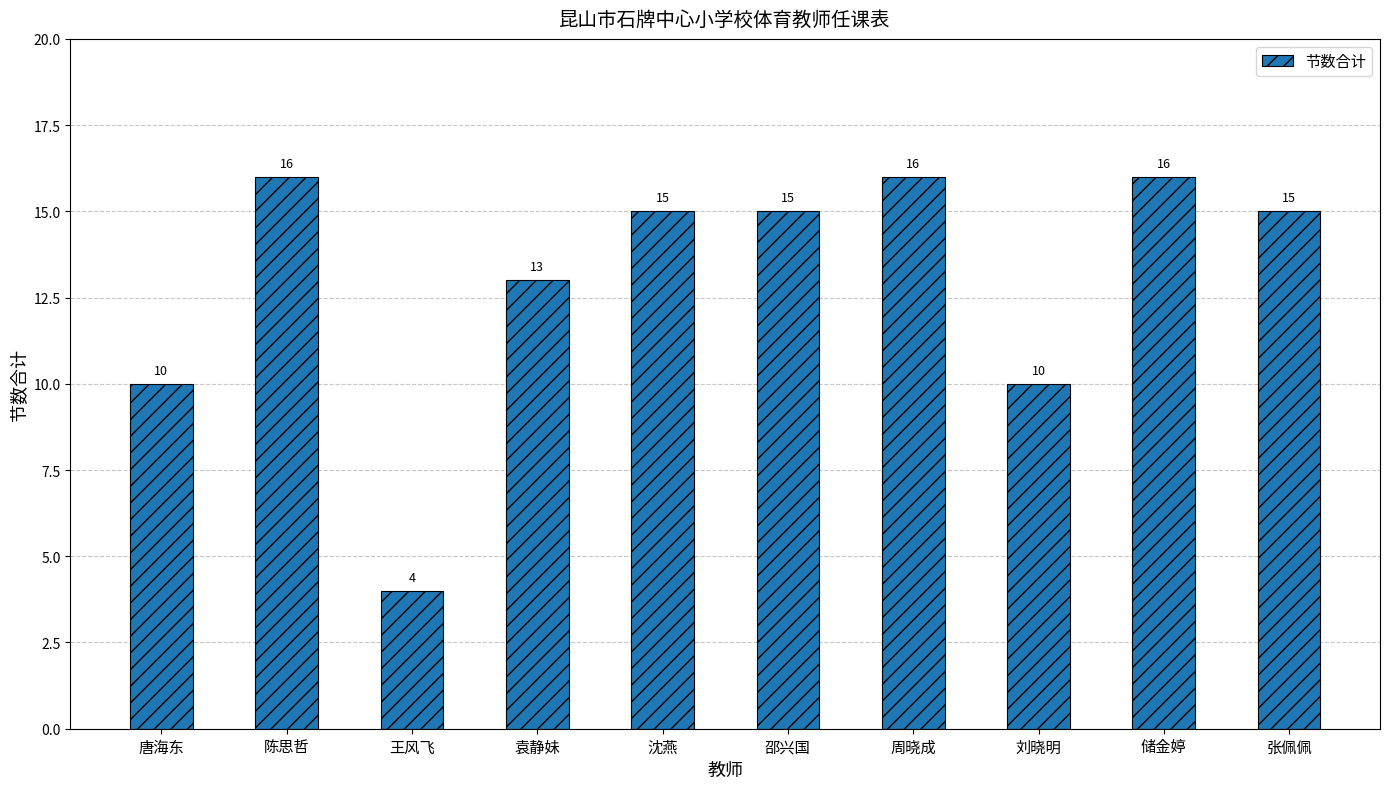

What is the minimum value shown in the chart?

4